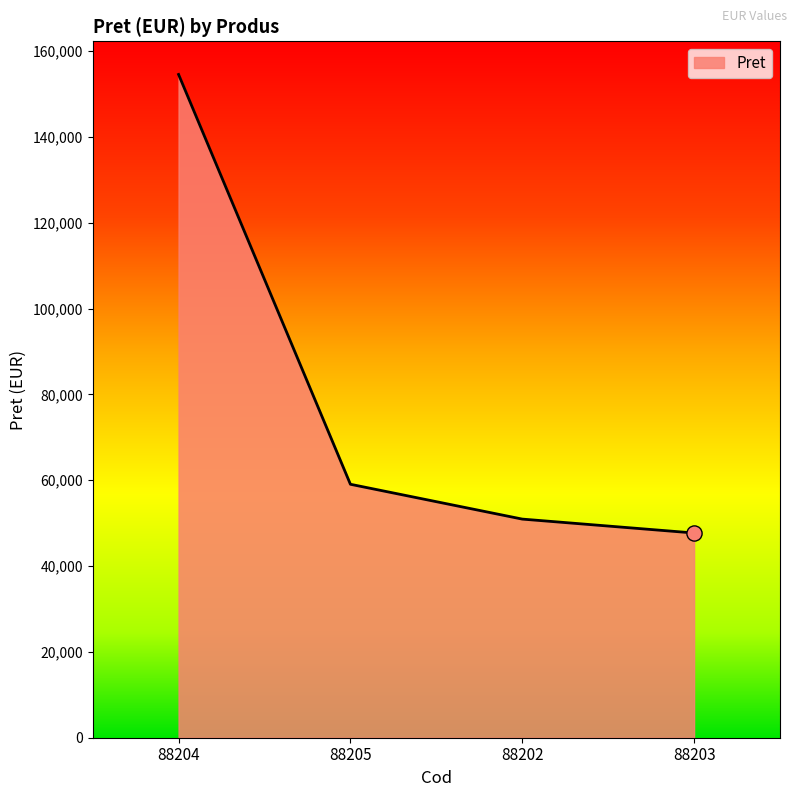

What is the change in value from 88204 to 88202?

-103599